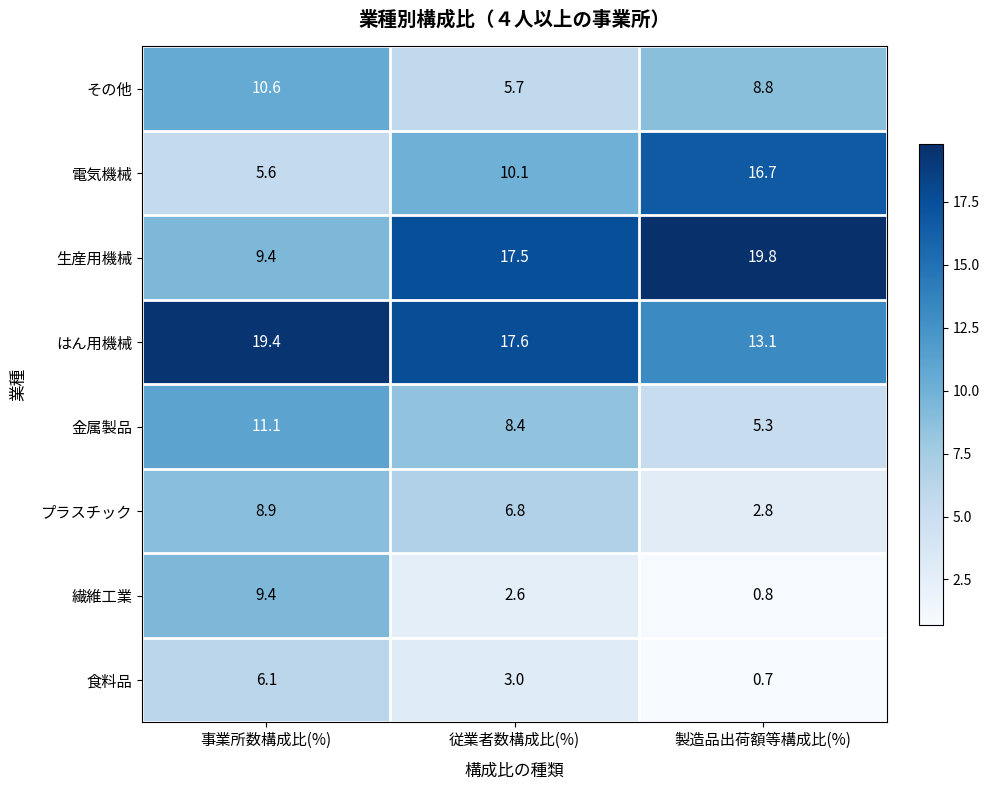

What is the difference between the 電気機械 values at 製造品出荷額等構成比(%) and 従業者数構成比(%)?

6.6